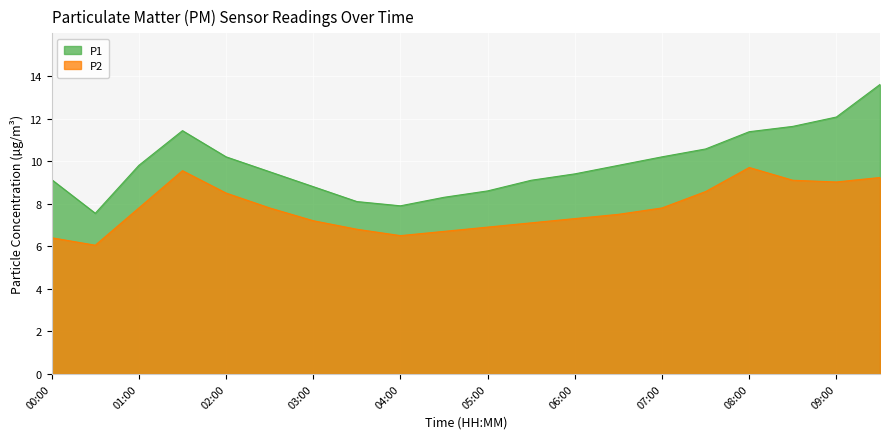

How many lines are shown in the chart?

2